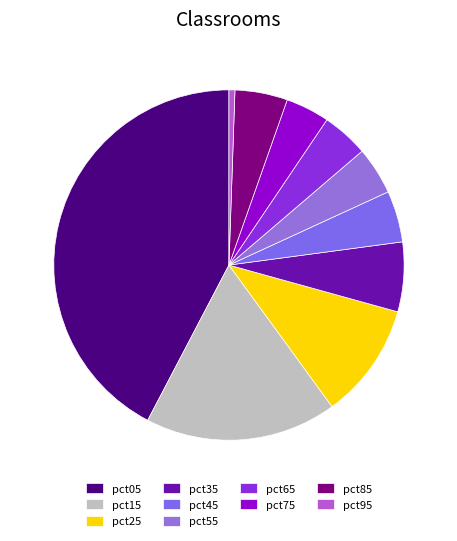

To the nearest percent, what is the difference between the largest and smallest slice percentages?

42%